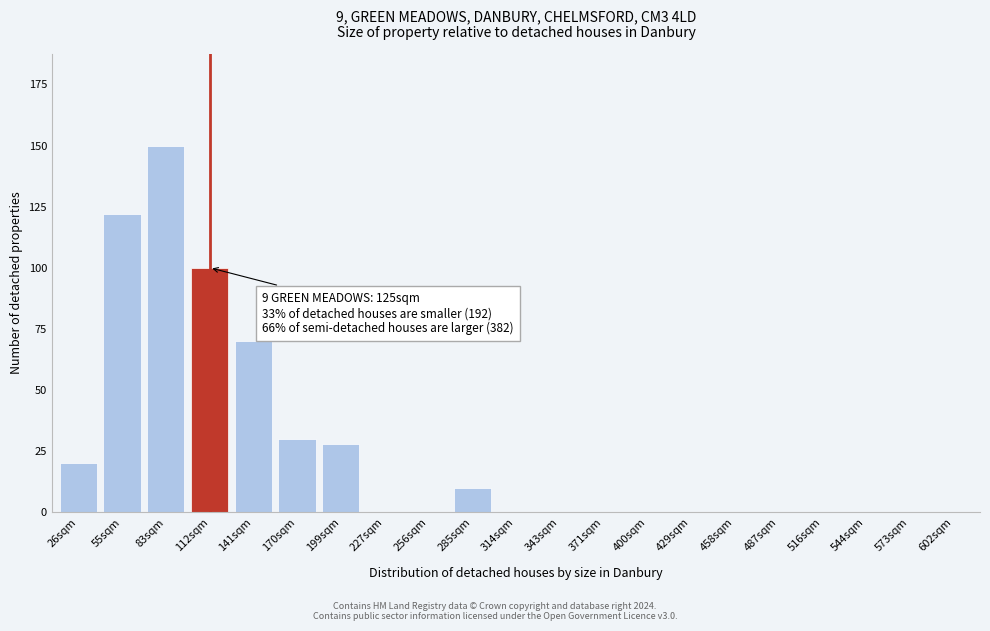

Reading left to right, list all the values displayed in this chart.

26sqm=20	55sqm=122	83sqm=150	112sqm=100	141sqm=70	170sqm=30	199sqm=28	227sqm=0	256sqm=0	285sqm=10	314sqm=0	343sqm=0	371sqm=0	400sqm=0	429sqm=0	458sqm=0	487sqm=0	516sqm=0	544sqm=0	573sqm=0	602sqm=0